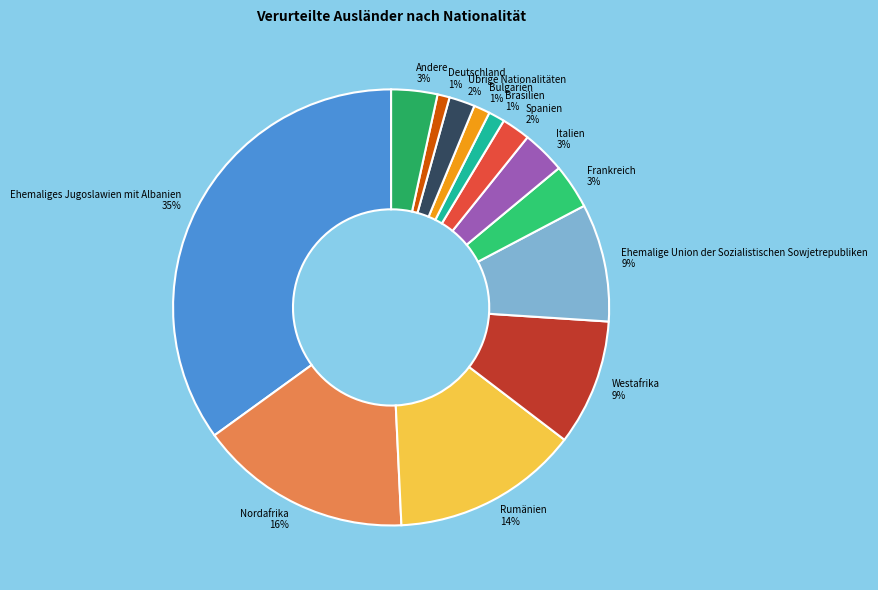

Do Übrige Nationalitäten and Ehemalige Union der Sozialistischen Sowjetrepubliken together represent more than half of the pie?

No